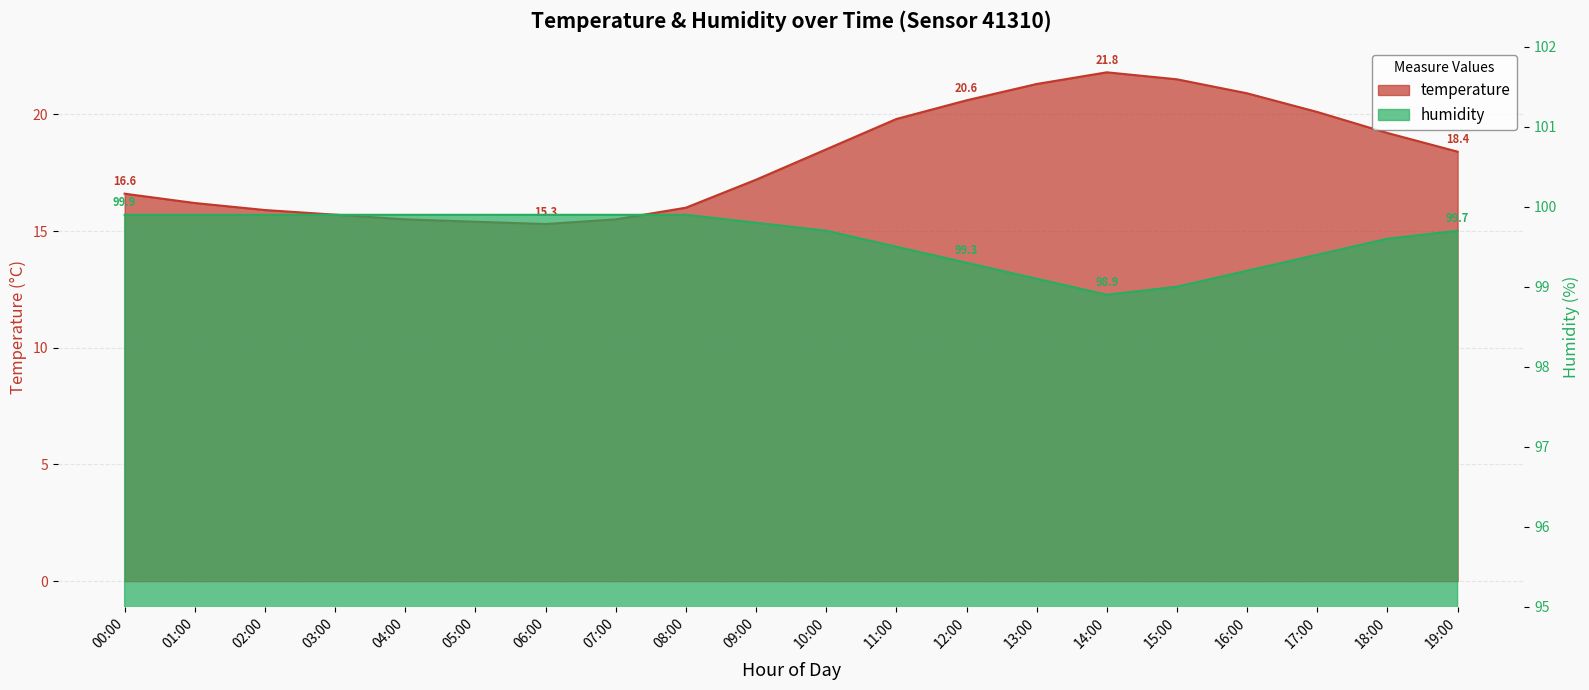

Between 14:00 and 07:00, which is larger?

14:00